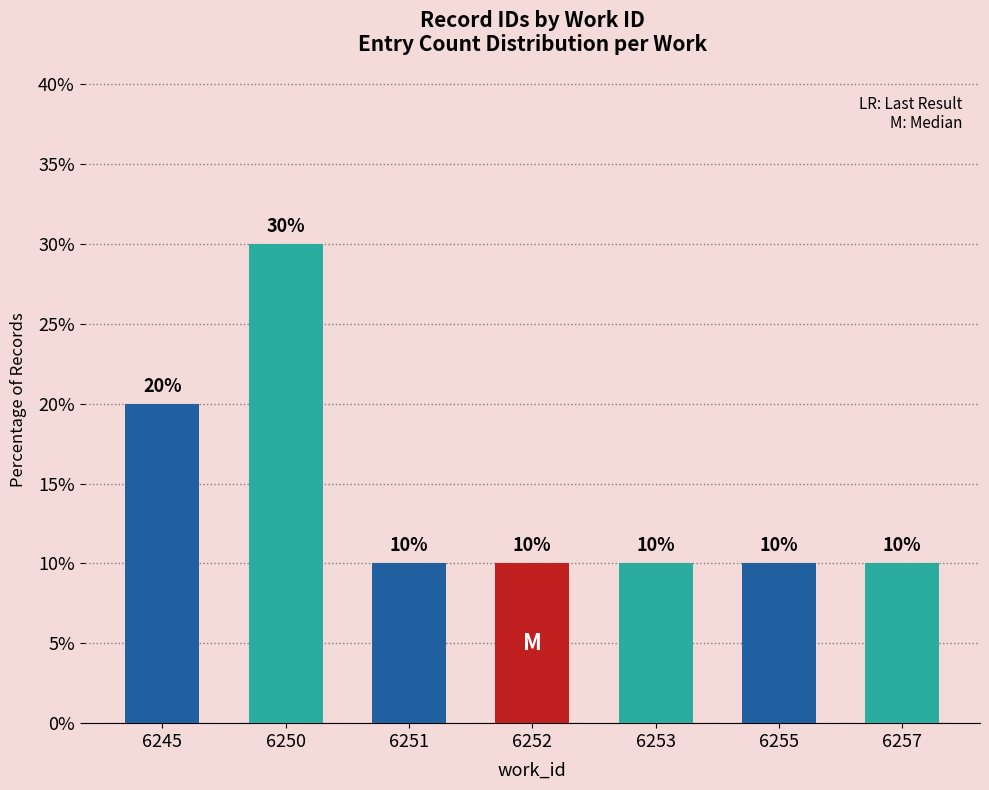

Are the bars grouped side by side (vs. stacked)?

No